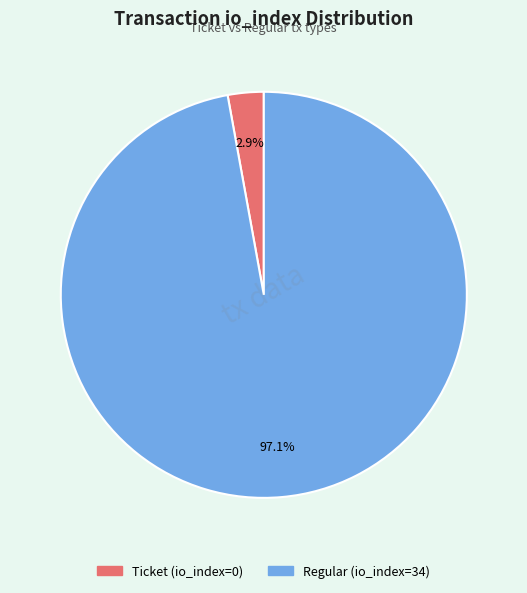

How many segments does this pie chart have?

2